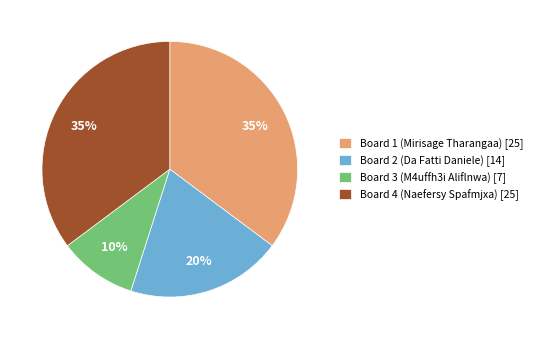

Does Board 2 (Da Fatti Daniele) account for over 50% of the chart?

No